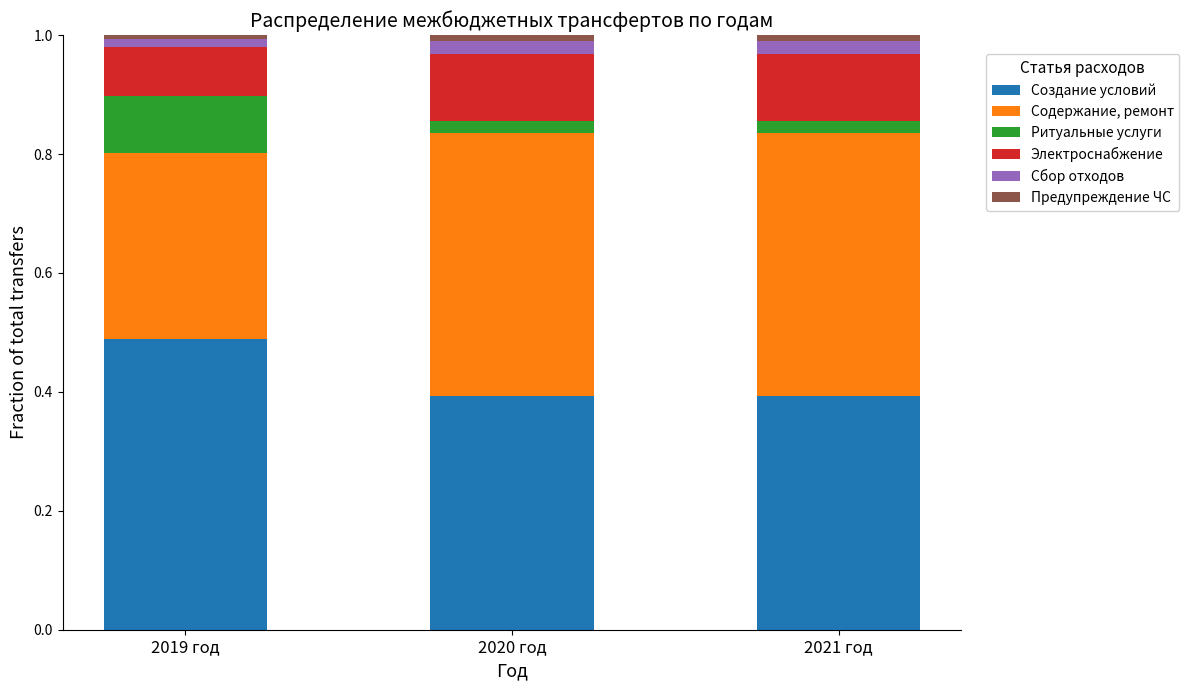

At which label does Создание условий reach its peak?

2019 год